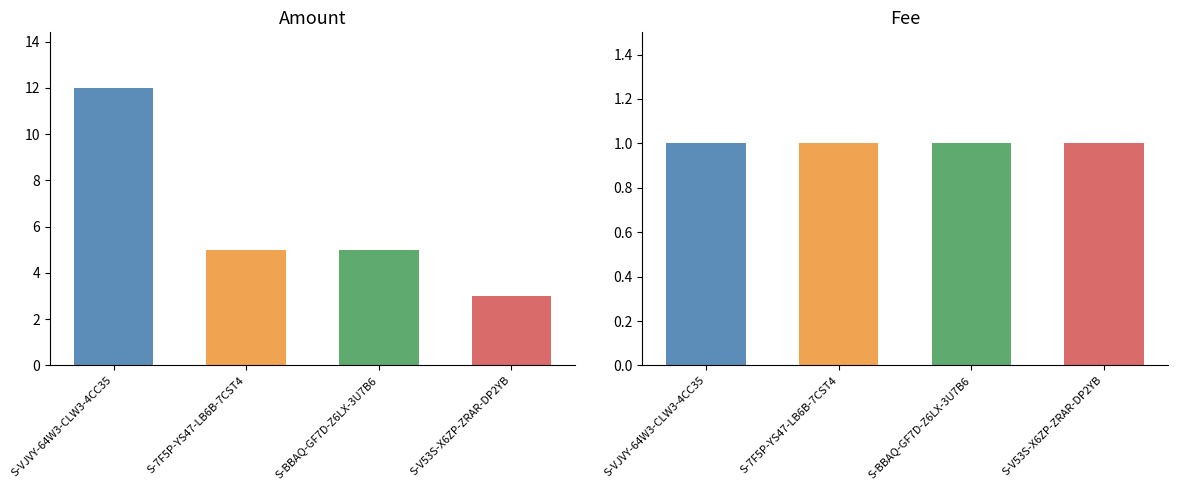

What is the label of the 3rd bar from the left?

S-BBAQ-GF7D-Z6LX-3U7B6